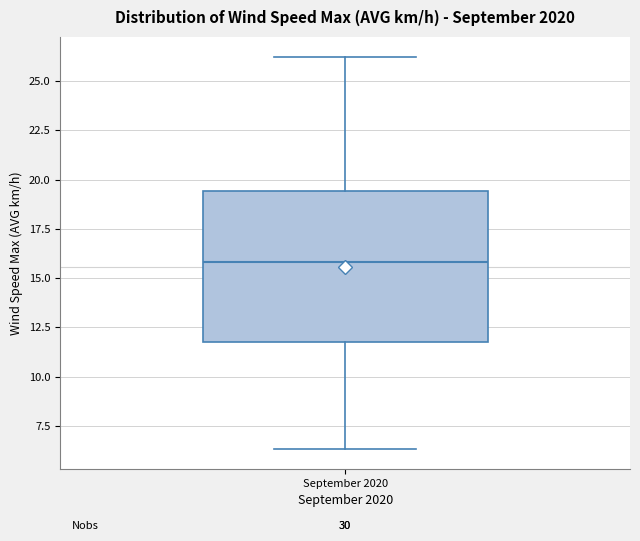

Where is the upper edge of the box for September 2020 on the y-axis? The values are not printed on the chart, so give them approximately, as read against the axis.

19.5